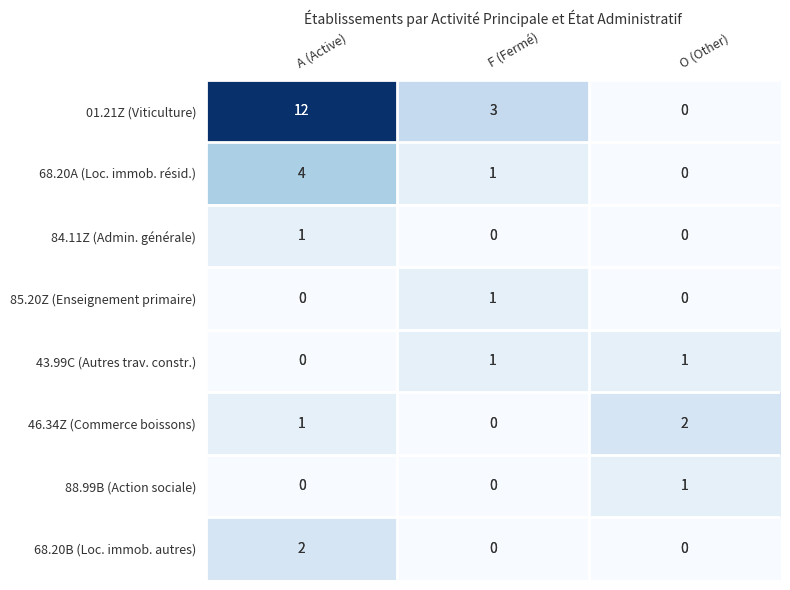

Count the 46.34Z (Commerce boissons) values in the range 0 to 2.

3